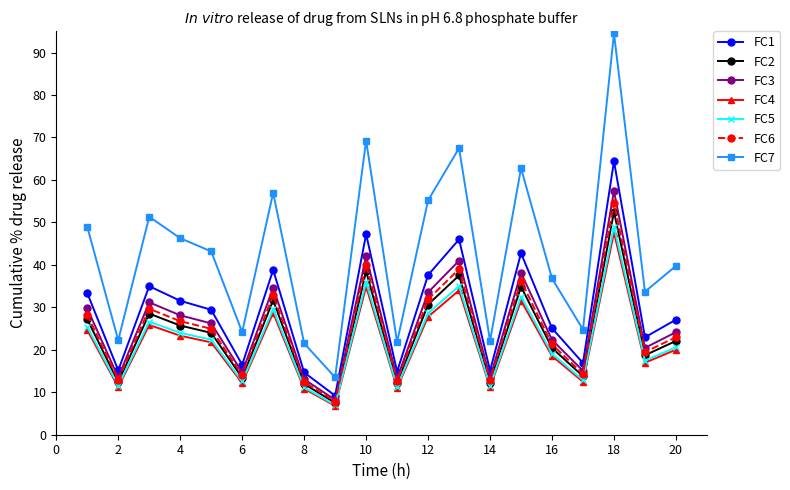

Which series has the widest spread of values?

FC7